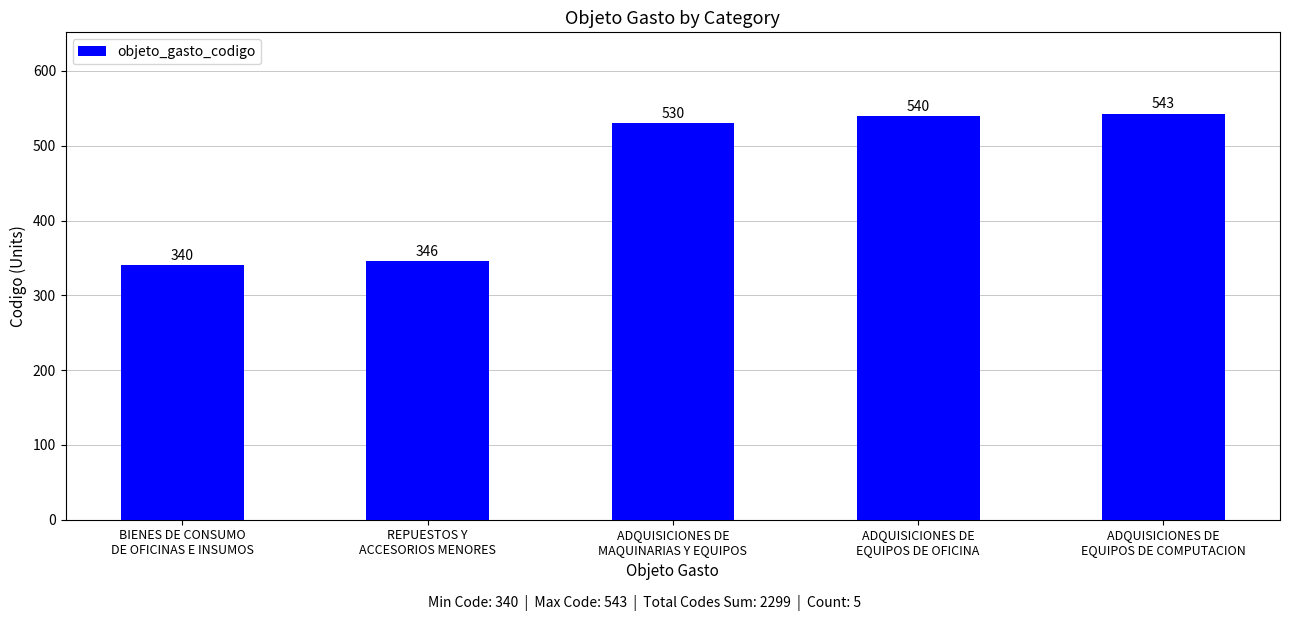

What is the difference between the maximum and minimum values?

203